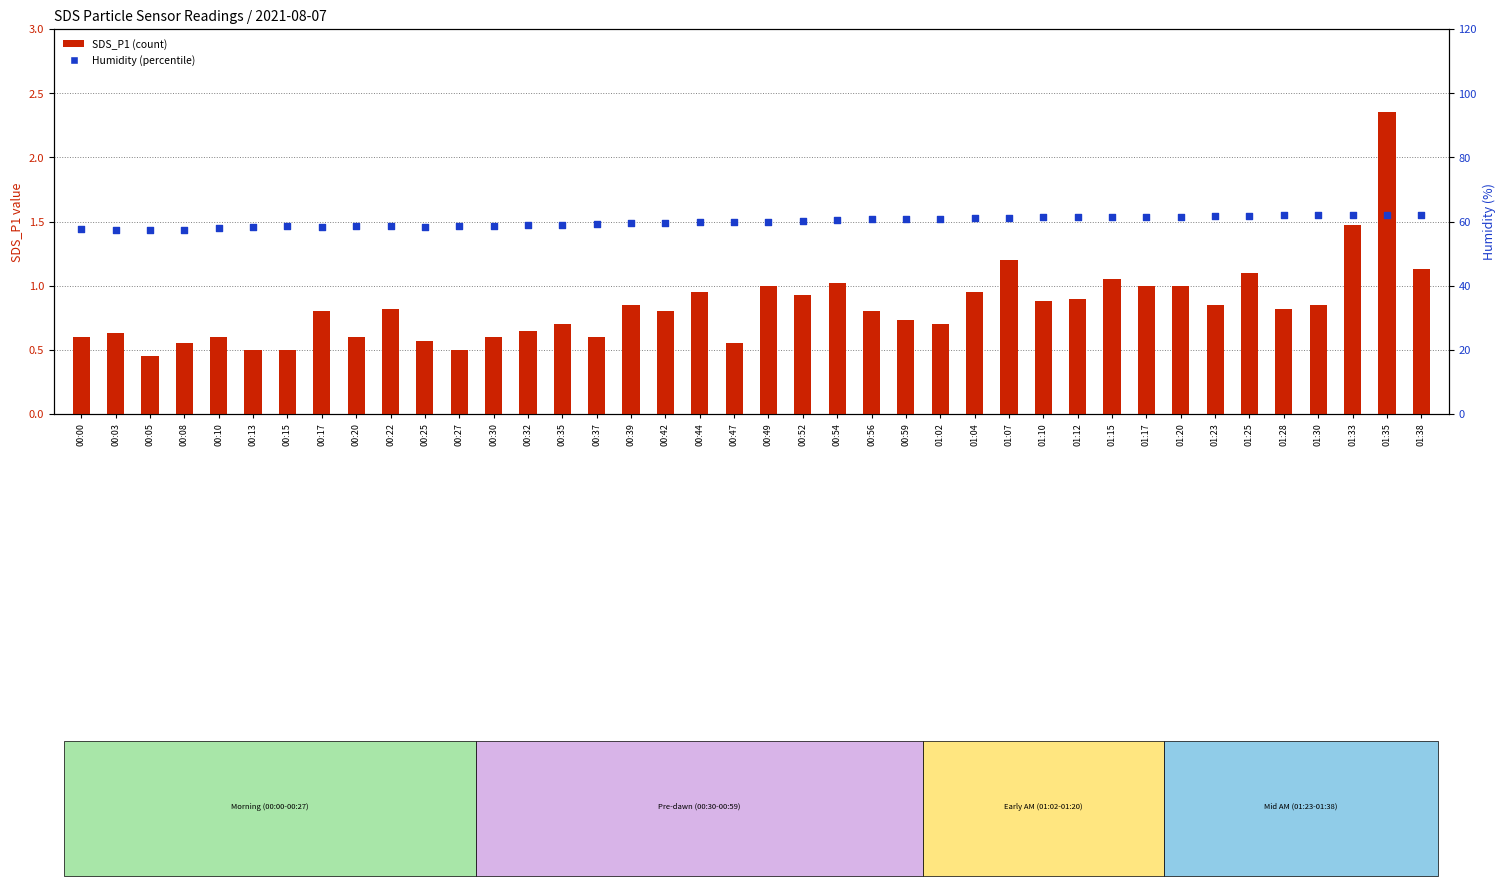

Which series contains the lowest Y value?

SDS_P1